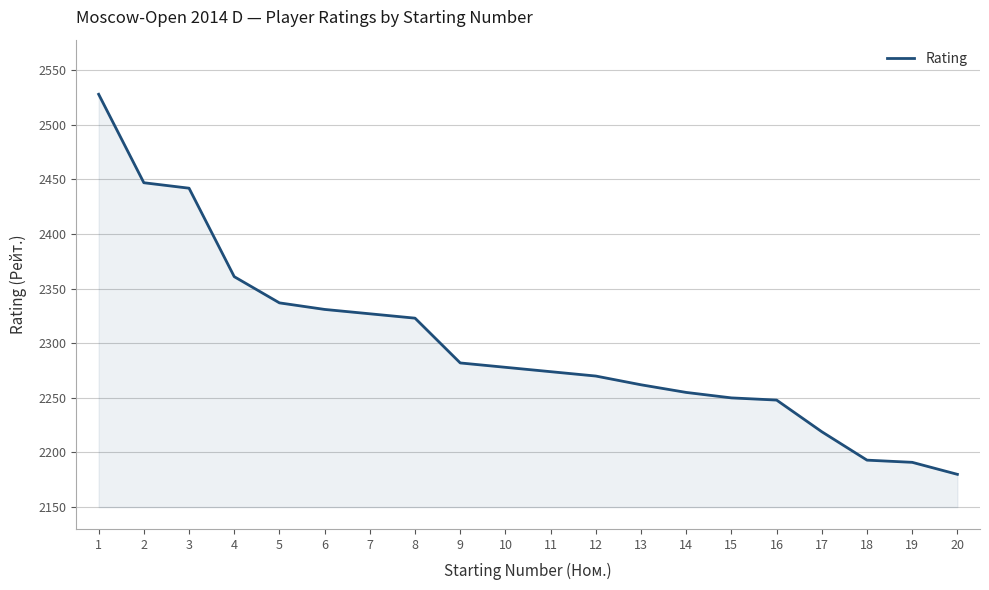

What is the smallest value displayed?

2180